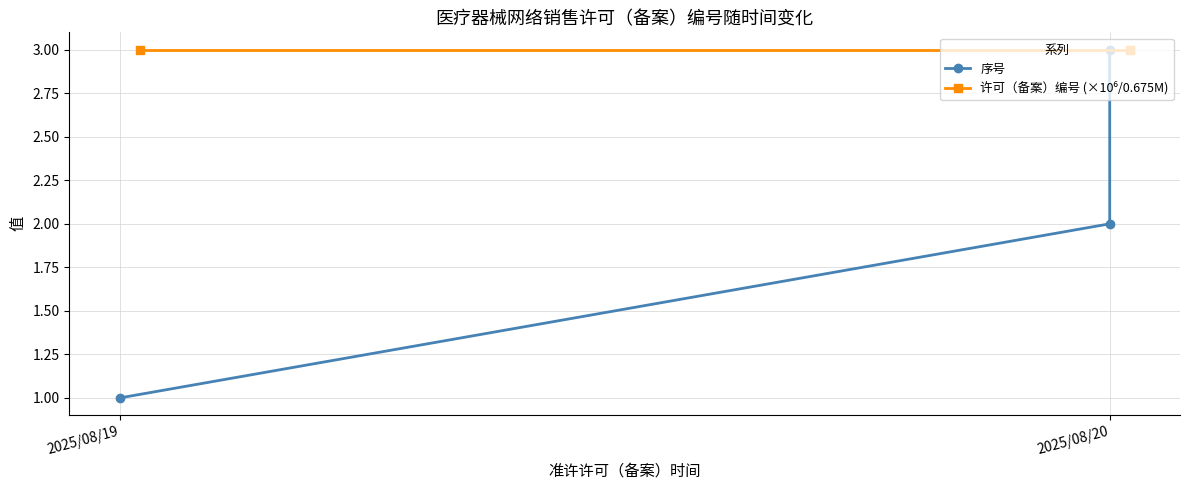

At which category is the sum across all series the highest?

2